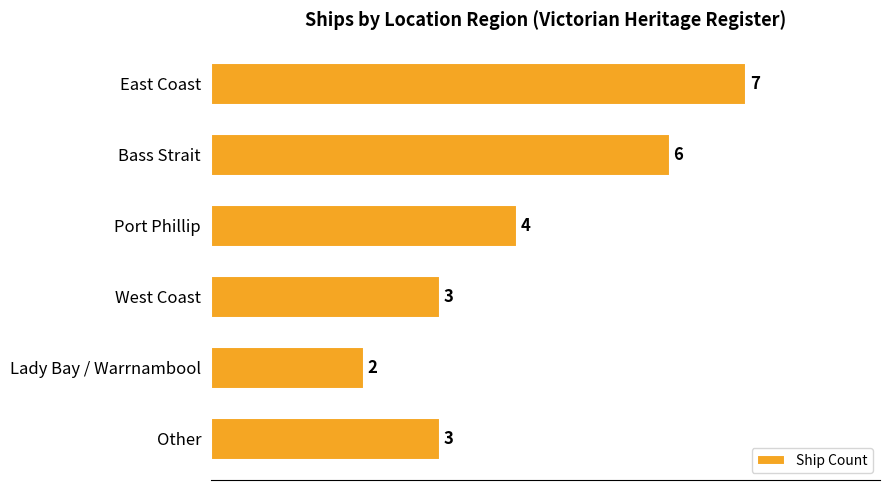

Approximately how many times larger is the value at Lady Bay / Warrnambool compared to East Coast?

0.3